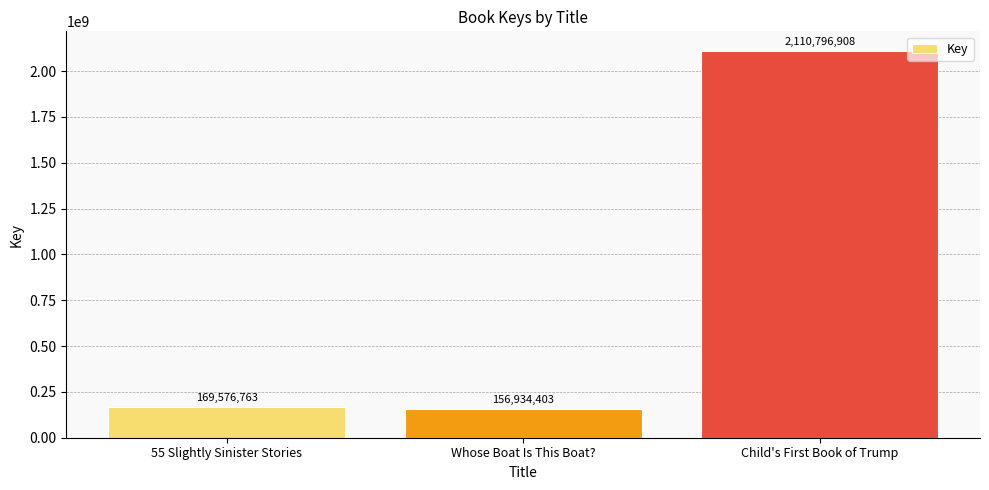

How many values are below 169576763?

1